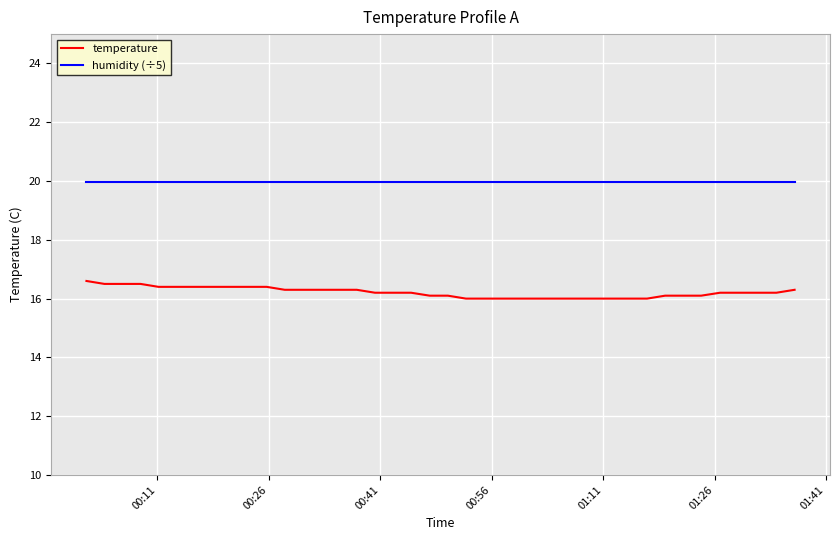

What is the minimum value for temperature?

16.0